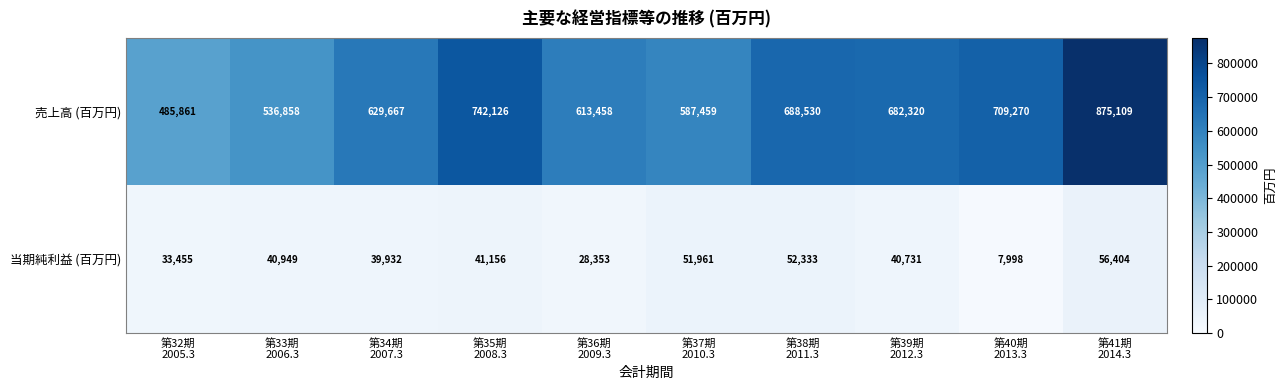

Rank the series by their average value, from lowest to highest.

当期純利益 (百万円), 売上高 (百万円)